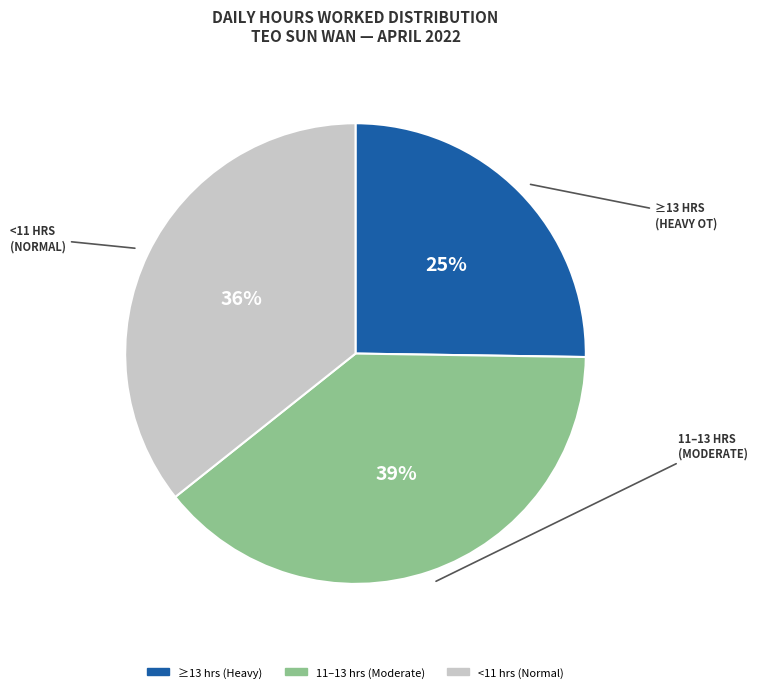

Is there a majority slice in this chart?

No